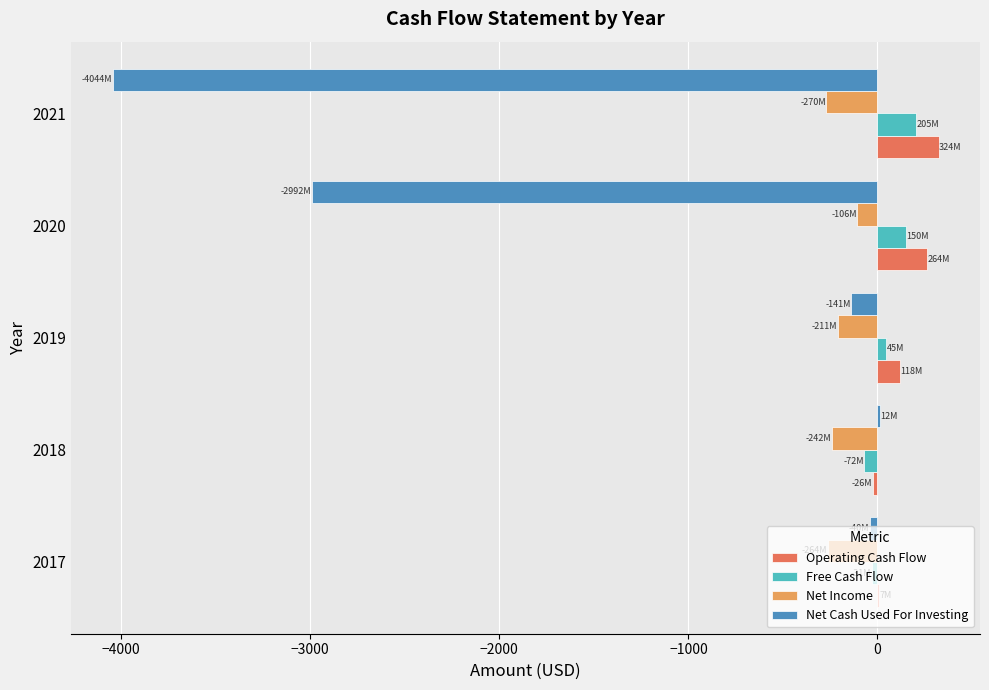

Is the value of Net Income at 2021 greater than the value of Net Cash Used For Investing at 2019?

No